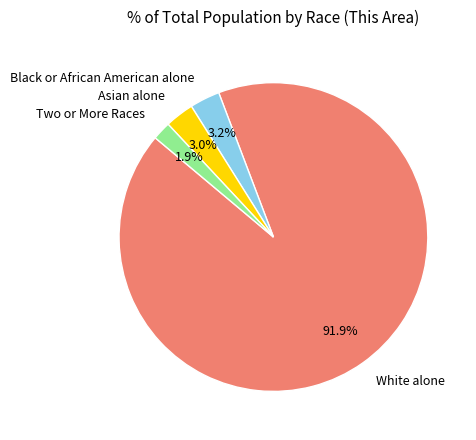

Does any single category account for the majority?

Yes